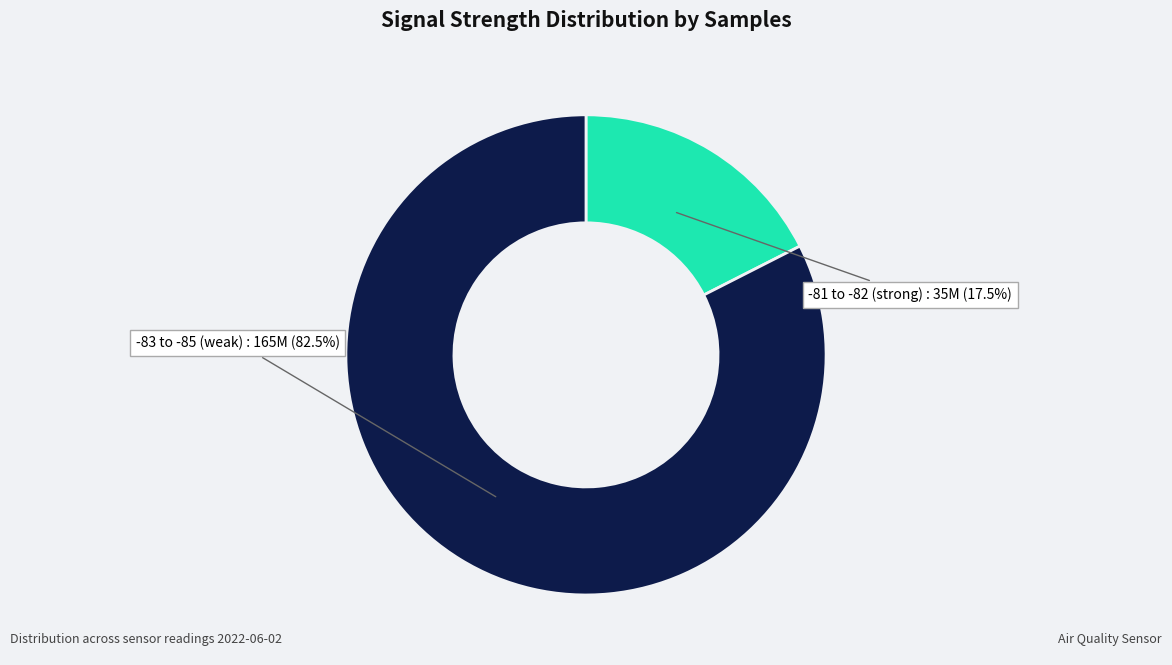

Does any single category account for the majority?

Yes